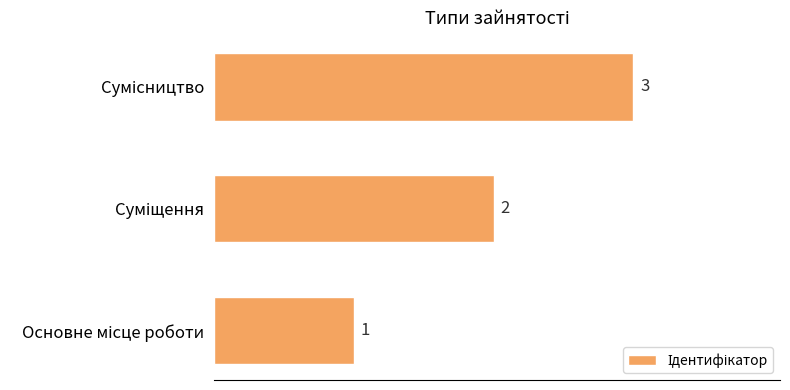

What is the maximum value shown in the chart?

3